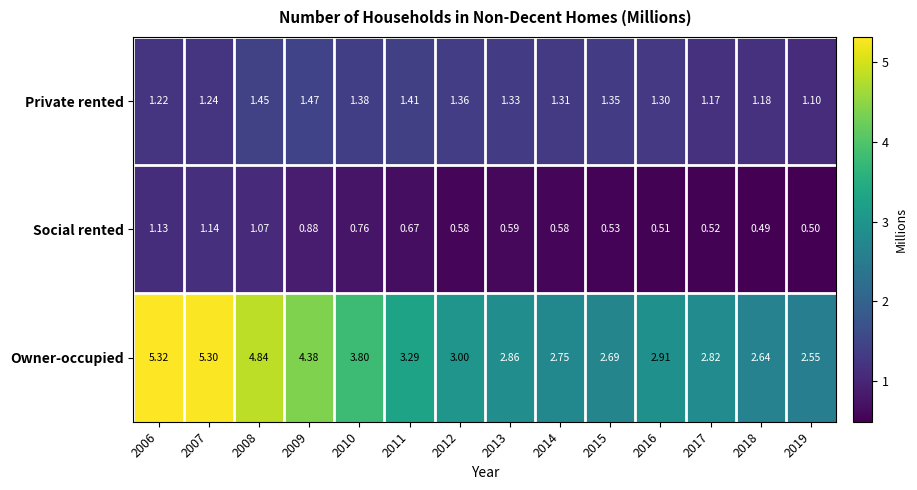

Which series changed the most between 2011 and 2015?

Owner-occupied